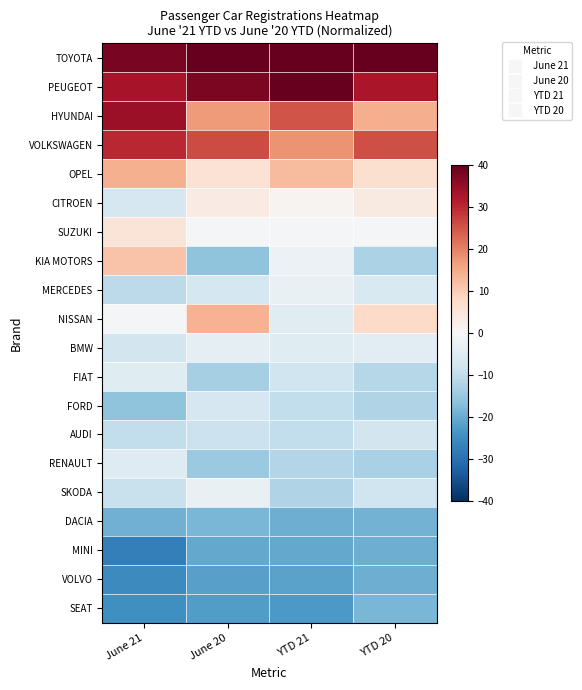

How many series are shown in this chart?

20